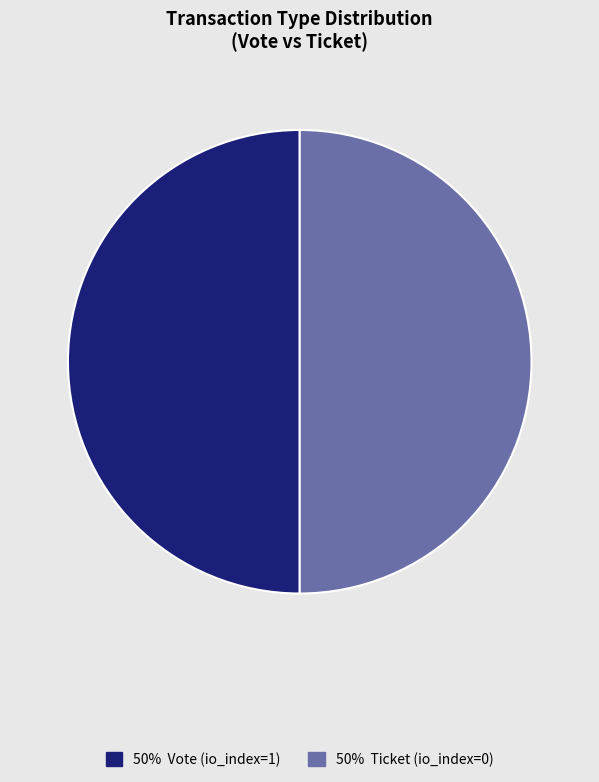

What is the largest slice in the pie chart?

Vote tx (io_index=1)